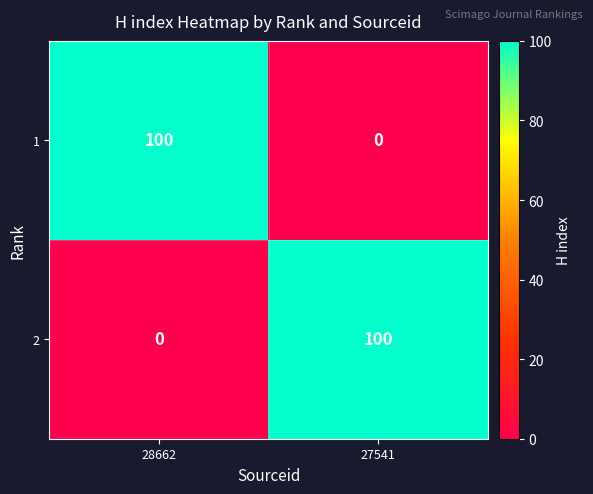

At which label does 1 reach its minimum?

27541